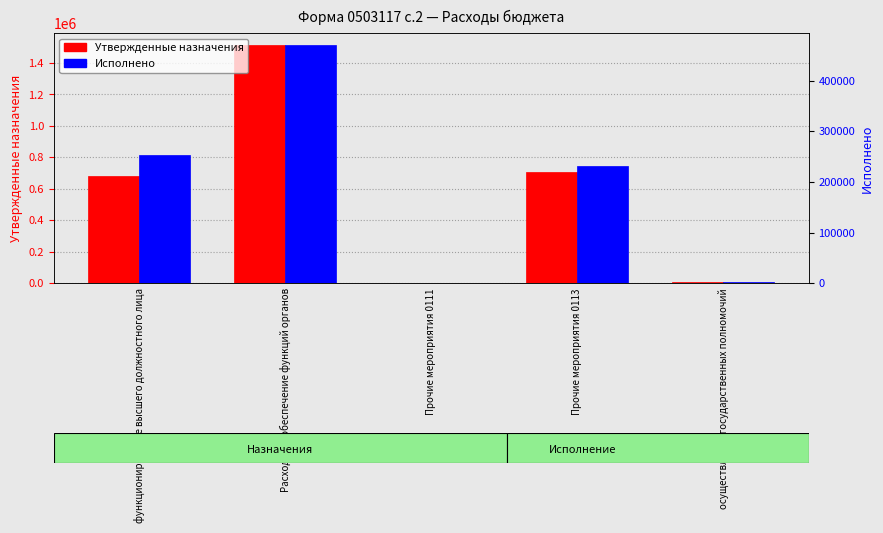

Which has a higher value, Прочие мероприятия 0111 or Расходы на обеспечение функций органов?

Расходы на обеспечение функций органов